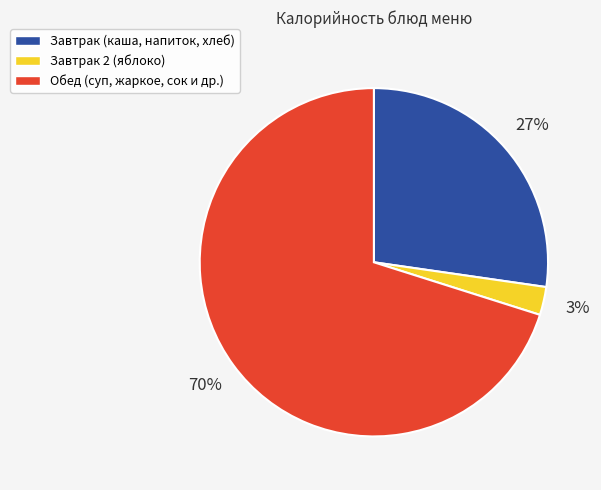

To the nearest percent, what is the average slice percentage?

33%